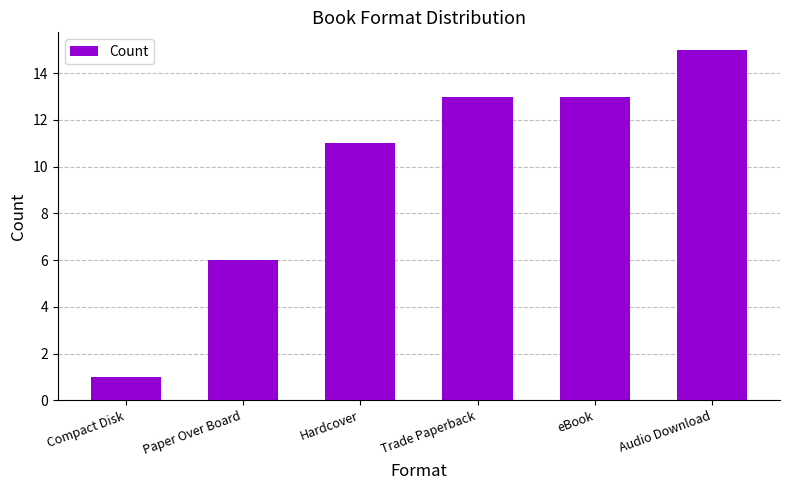

Which category has the lowest value across all series?

Compact Disk